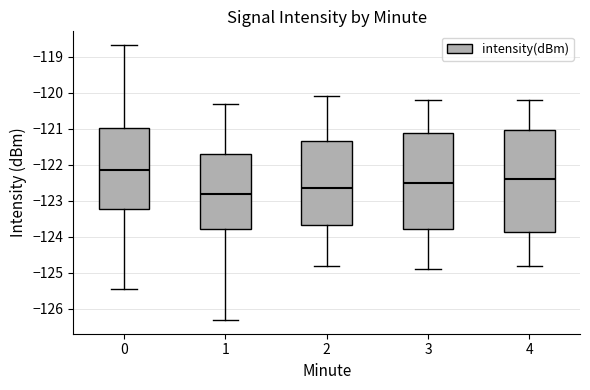

Where does the lower whisker of the box at x = 0 end on the y-axis? The values are not printed on the chart, so give them approximately, as read against the axis.

-125.4